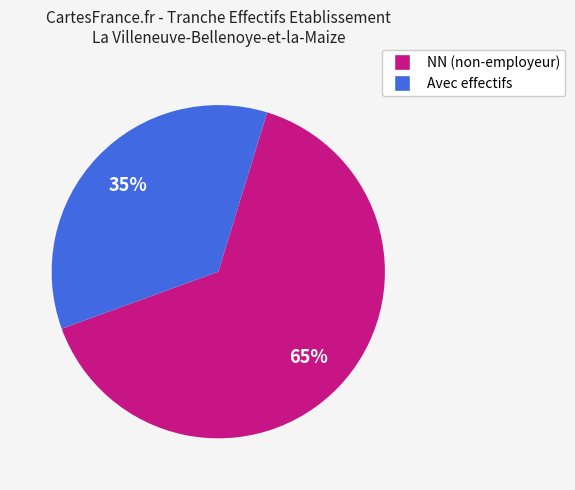

Does any single category account for the majority?

Yes